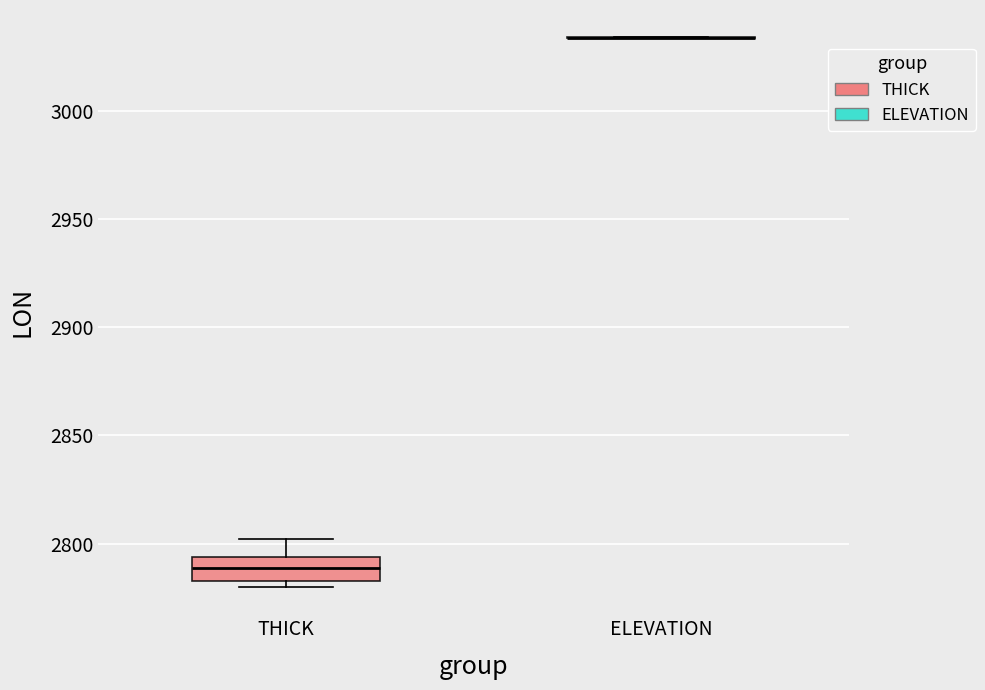

Which box is the tallest, from its lower edge to its upper edge?

THICK